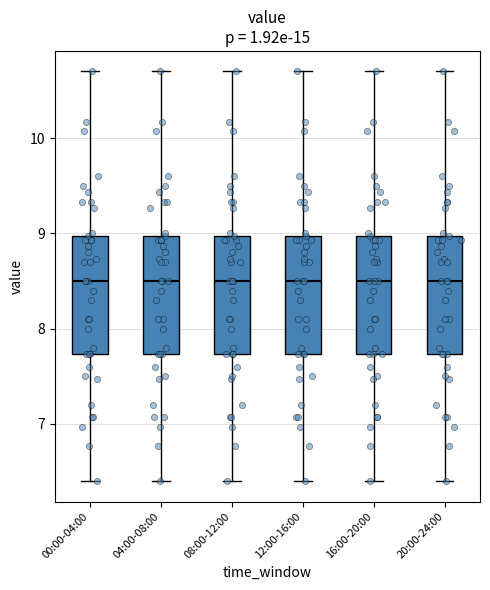

Reading left to right, transcribe this box plot: for each box, give where its median line is, the range the box spans, and where its two whiskers end, as read against the y-axis. The values are not printed on the chart, so give them approximately, as read against the axis.

00:00-04:00: median 8.5, box 7.7 to 9.0, whiskers 6.4 to 10.7
04:00-08:00: median 8.5, box 7.7 to 9.0, whiskers 6.4 to 10.7
08:00-12:00: median 8.5, box 7.7 to 9.0, whiskers 6.4 to 10.7
12:00-16:00: median 8.5, box 7.7 to 9.0, whiskers 6.4 to 10.7
16:00-20:00: median 8.5, box 7.7 to 9.0, whiskers 6.4 to 10.7
20:00-24:00: median 8.5, box 7.7 to 9.0, whiskers 6.4 to 10.7